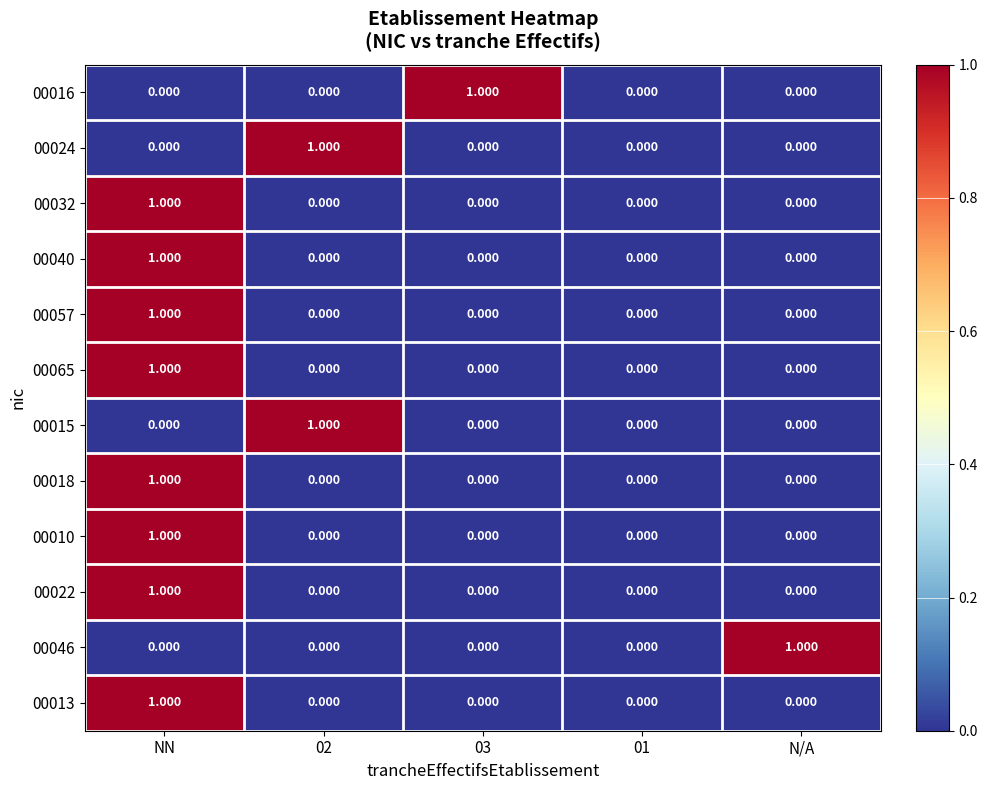

Is the value of 00022 at N/A greater than the value of 00065 at NN?

No